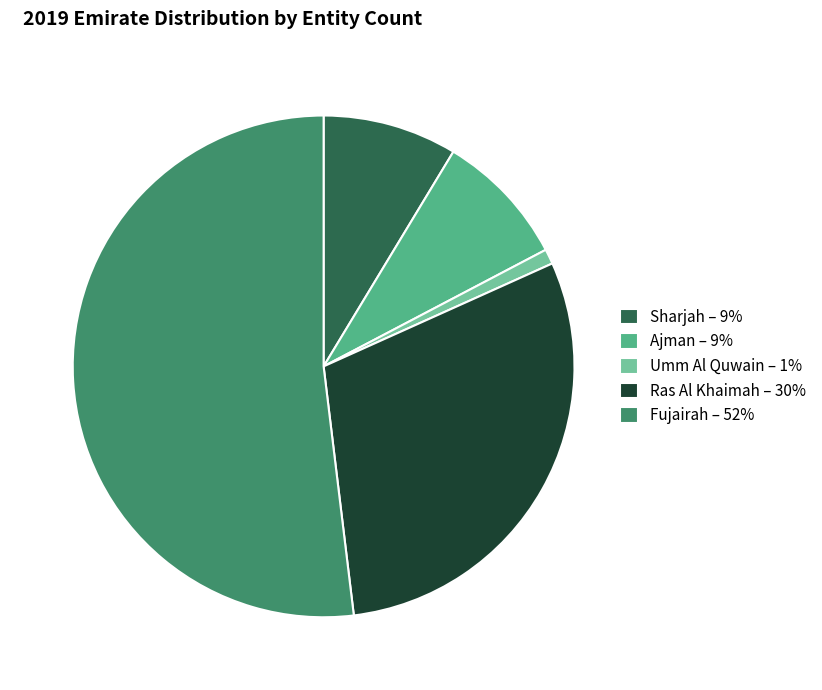

What is the majority slice?

Fujairah